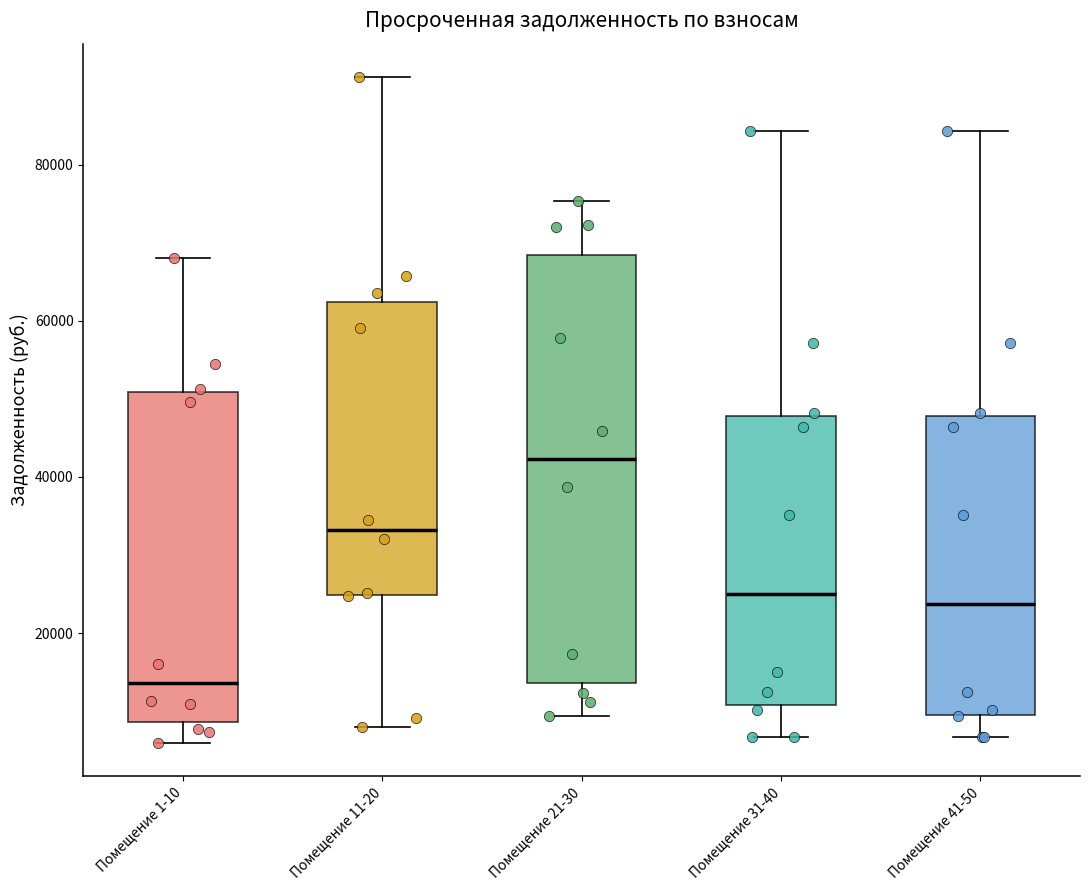

Which box has the highest median line?

Помещение 21-30